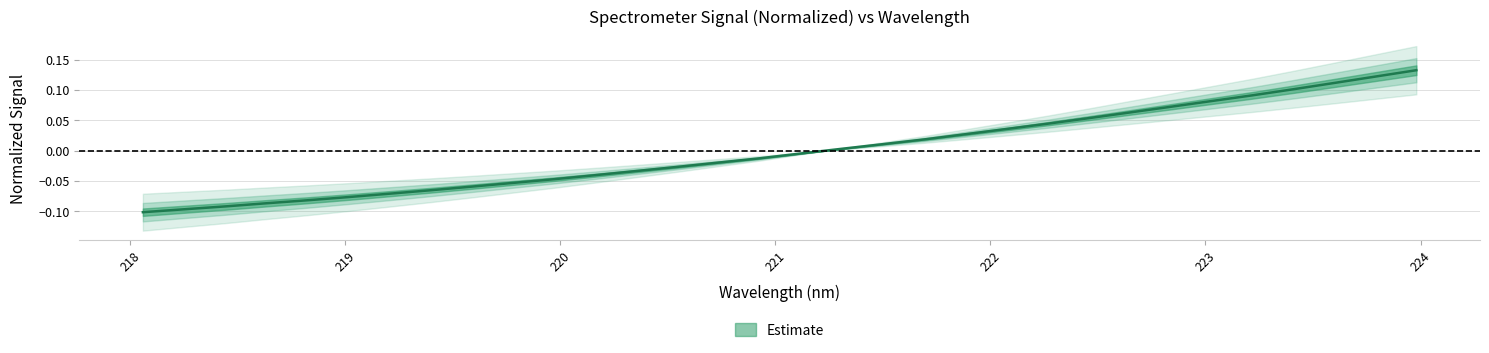

What position from the left is 218.8244?

5